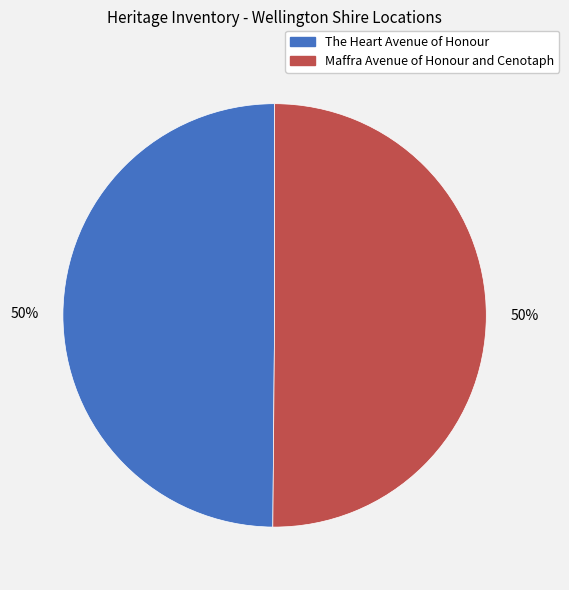

True or false: The Heart Avenue of Honour accounts for 38% of the total.

False